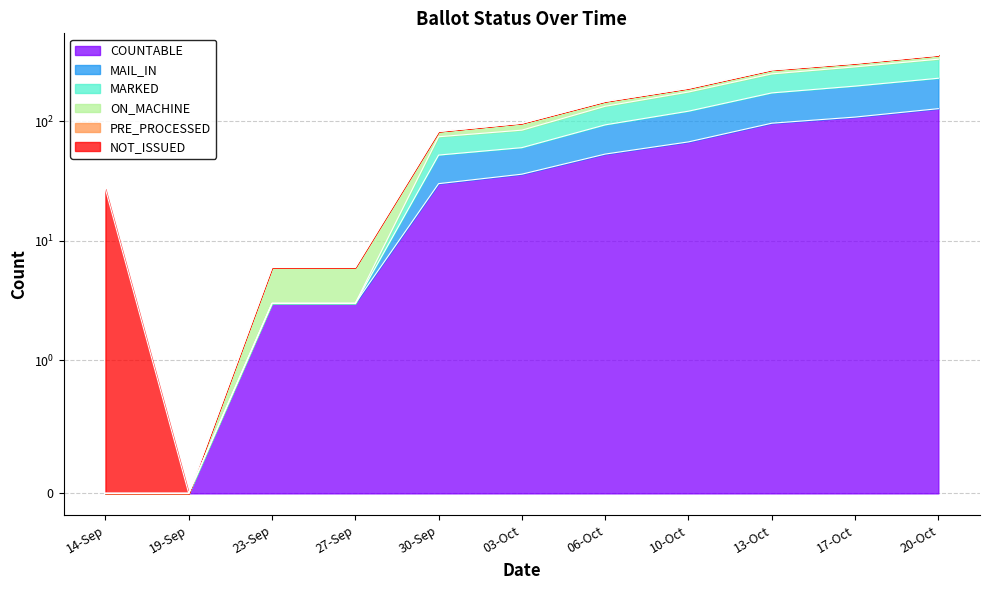

Which series has the widest spread of values?

MAIL_IN